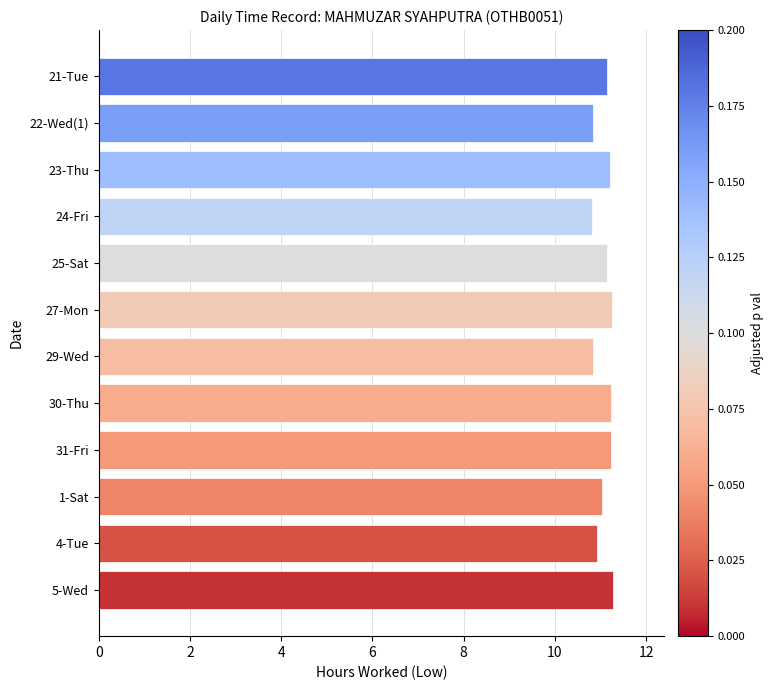

What is the change in value from 24-Fri to 25-Sat?

+0.3